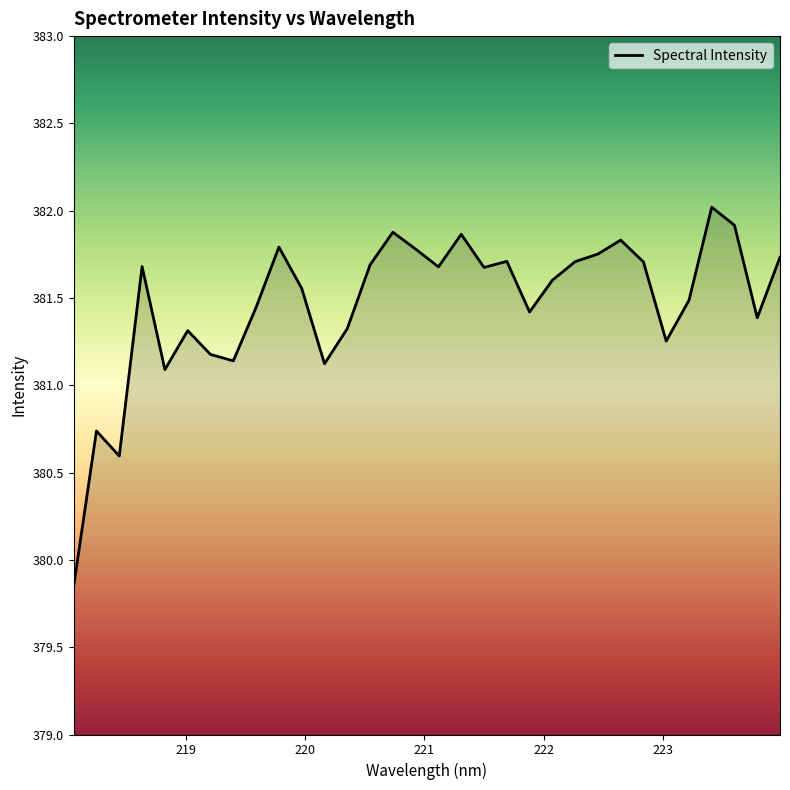

What is the difference between the maximum and minimum values?

2.2